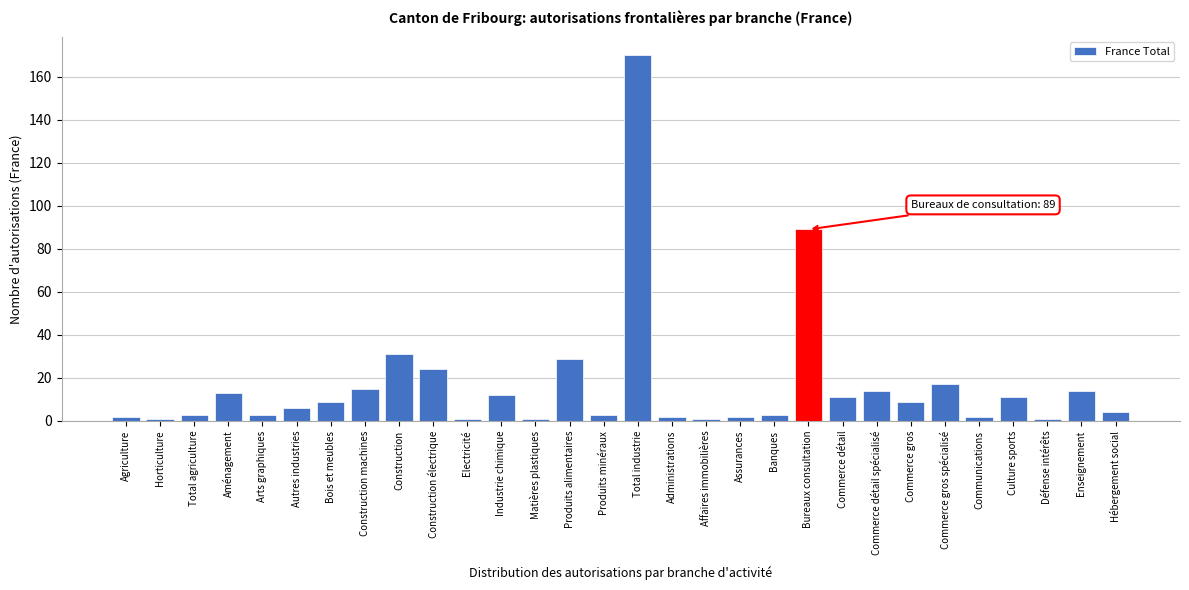

Reading left to right, what are all the values shown in this chart?

2	1	3	13	3	6	9	15	31	24	1	12	1	29	3	170	2	1	2	3	89	11	14	9	17	2	11	1	14	4